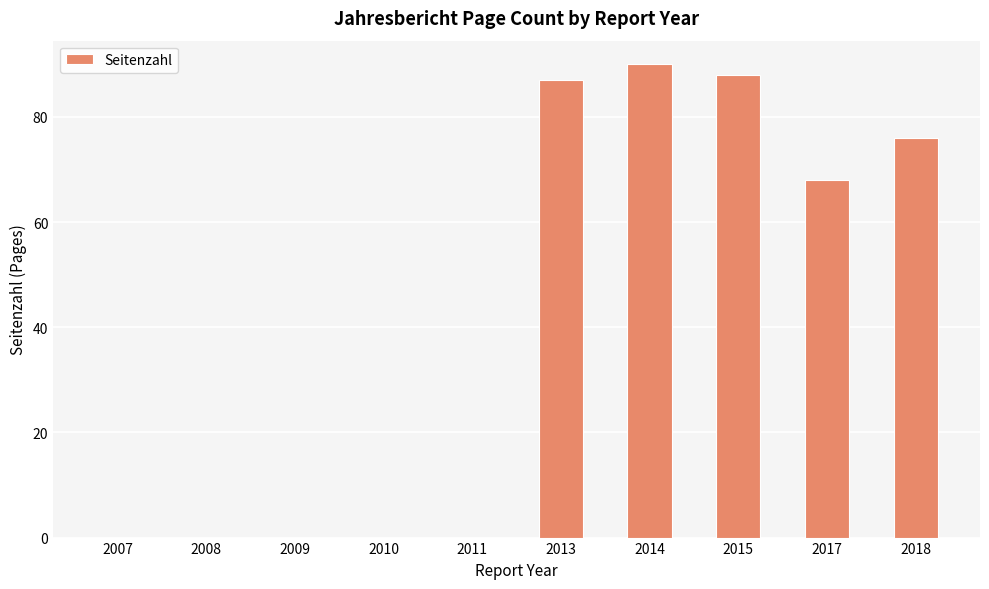

What is the sum of all values?

409